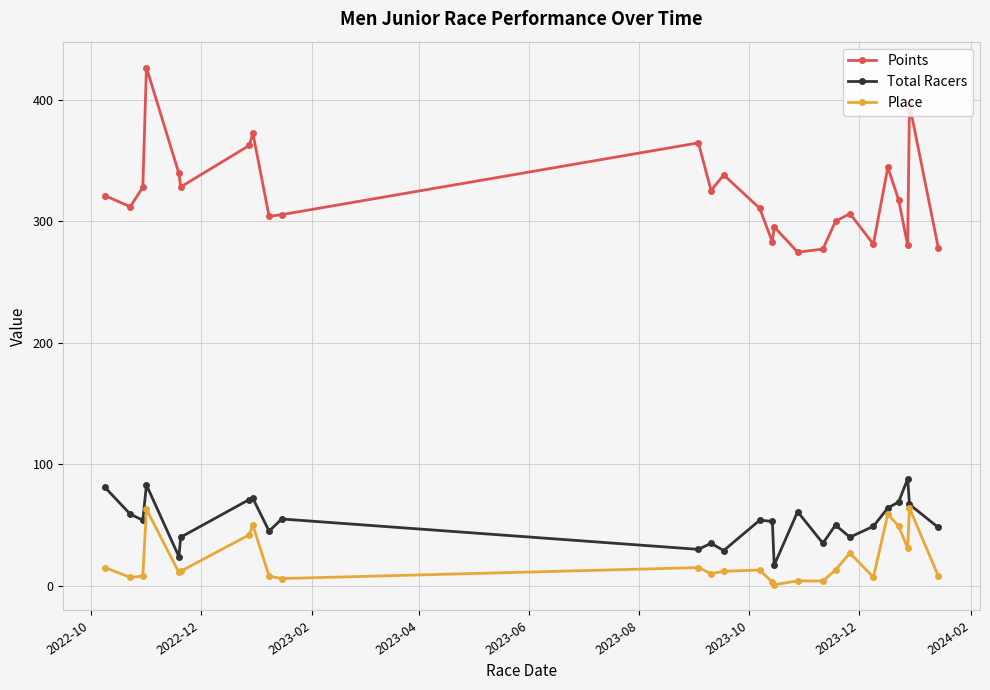

In Points, how many points are higher than both neighbors (excluding endpoints)?

8